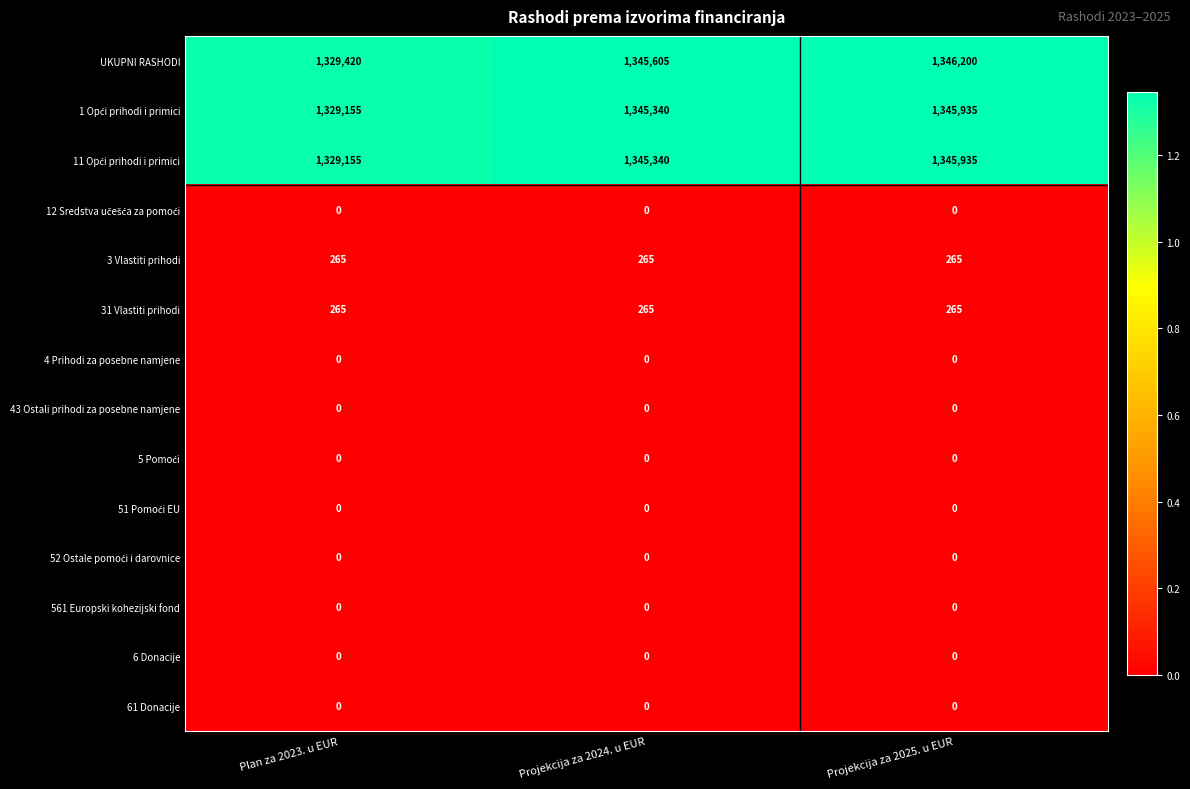

What is the sum of all 3 Vlastiti prihodi values?

795